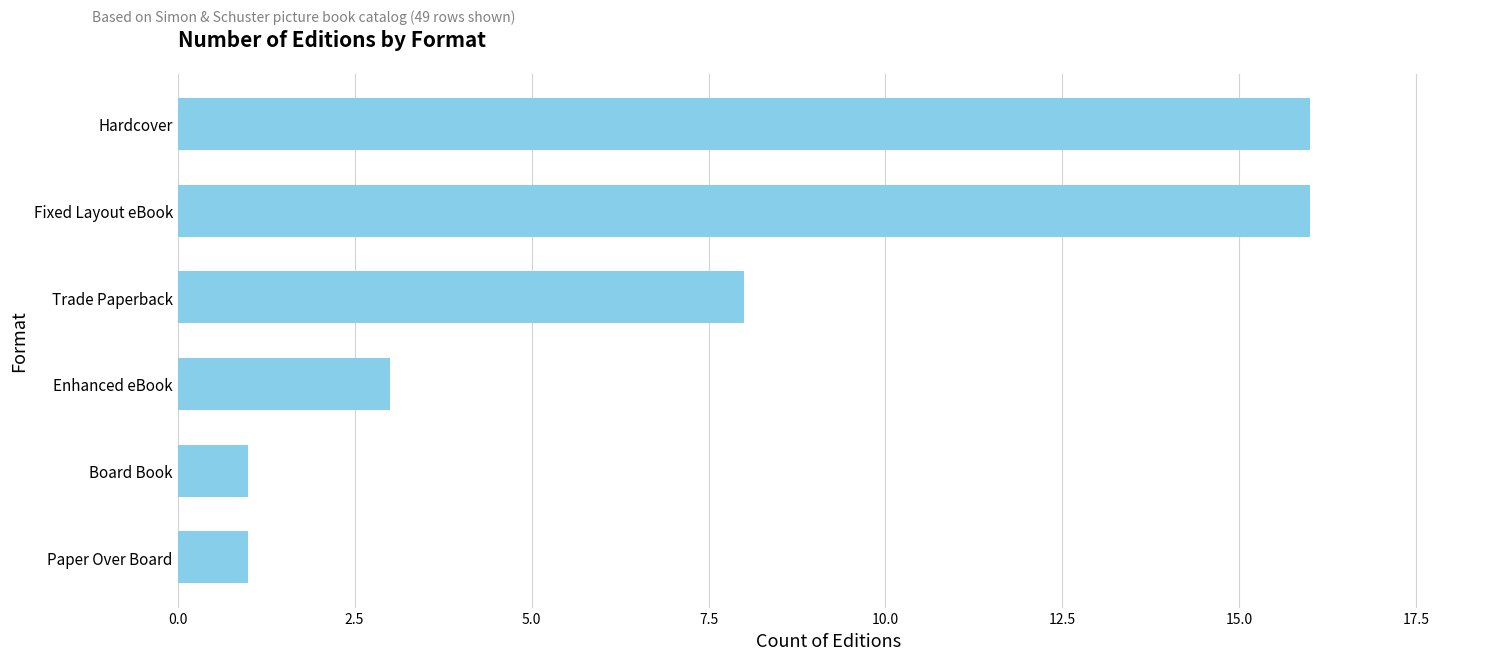

The chart shows a value of 0 at Board Book. True or false?

False